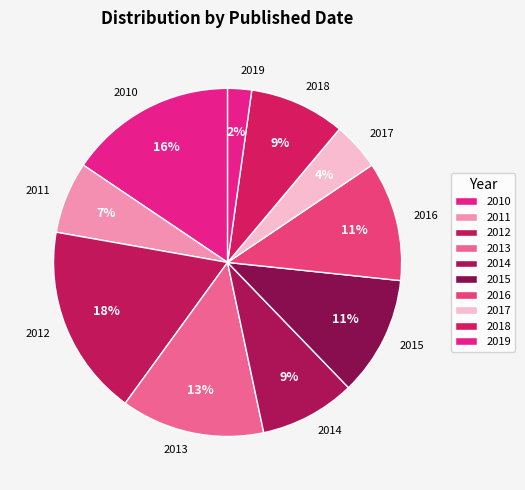

Is it true that 2016 is 19% of the pie?

False